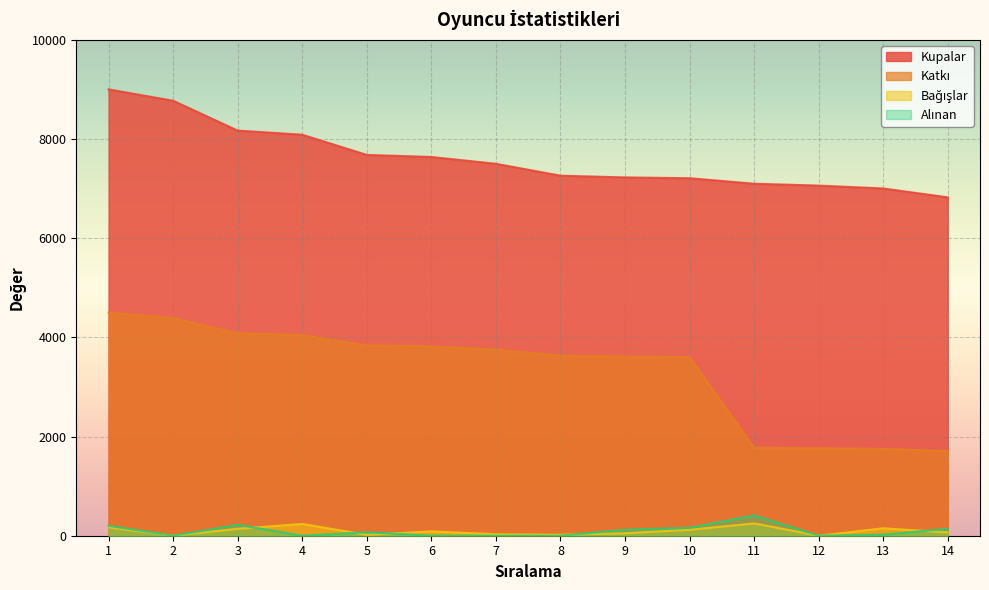

List the labels in order of Bağışlar value, smallest first.

2, 12, 5, 8, 7, 9, 14, 6, 10, 3, 13, 1, 4, 11